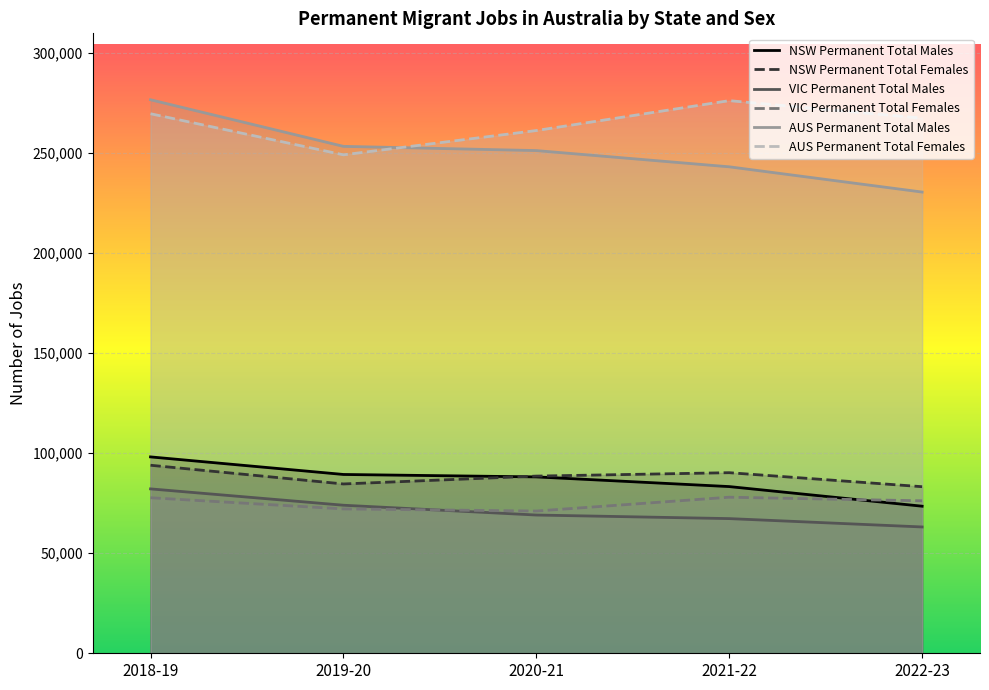

How many interior local peaks does the VIC Permanent Total Females series have?

1